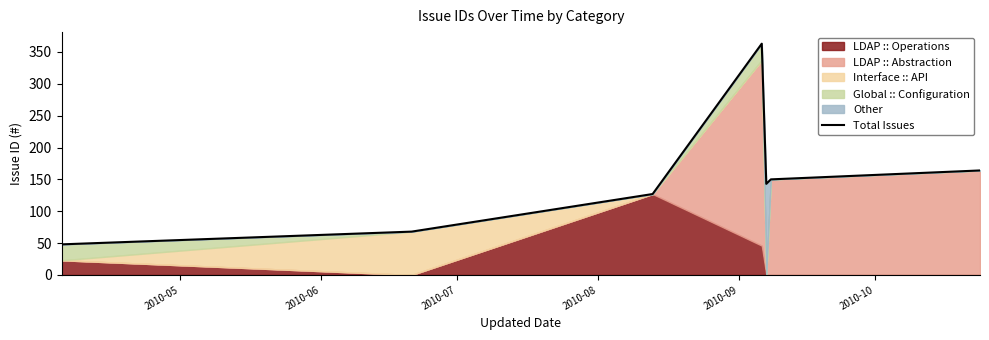

What is the average value?

152